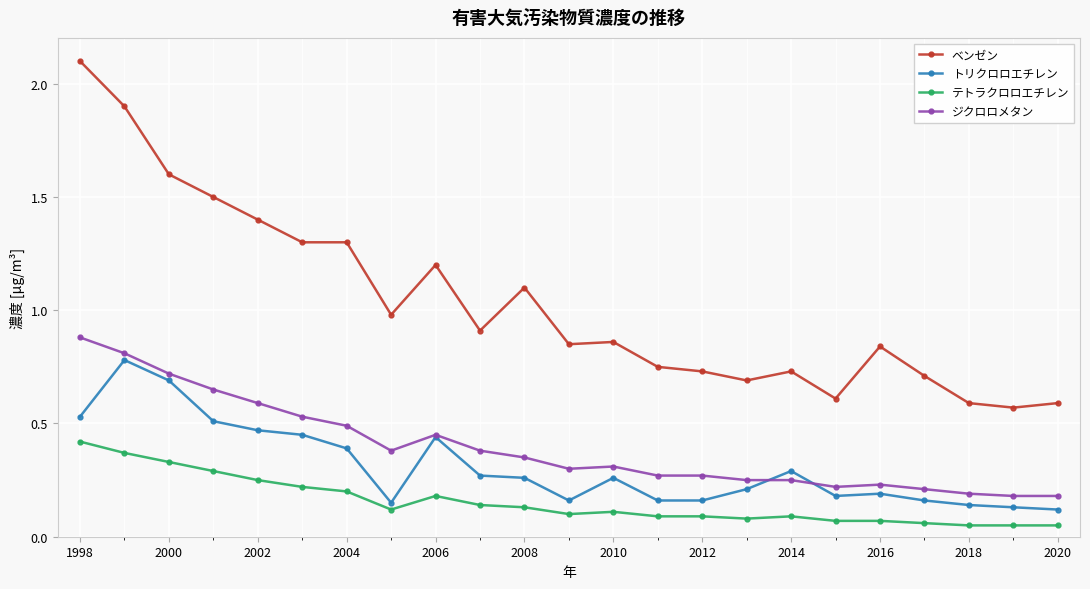

True or false: ベンゼン and ジクロロメタン intersect in this chart.

False